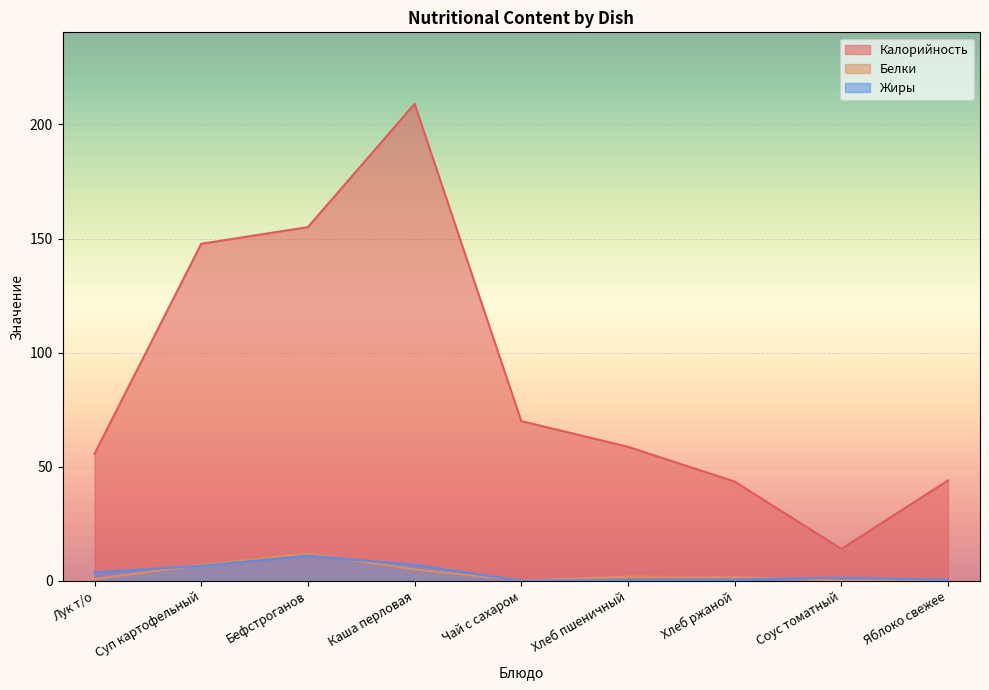

What is the label of the 3rd point from the right?

Хлеб ржаной